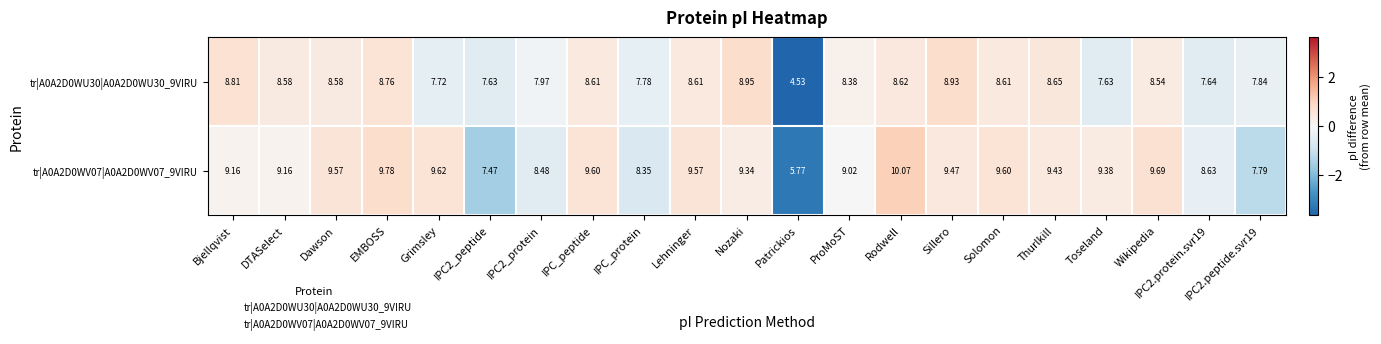

Which category has the highest value across all series?

Rodwell